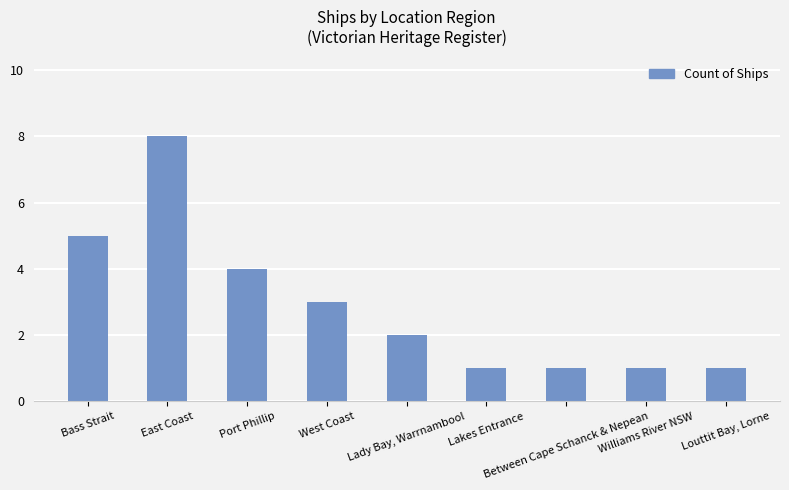

Reading left to right, extract all data points from this chart.

5	8	4	3	2	1	1	1	1